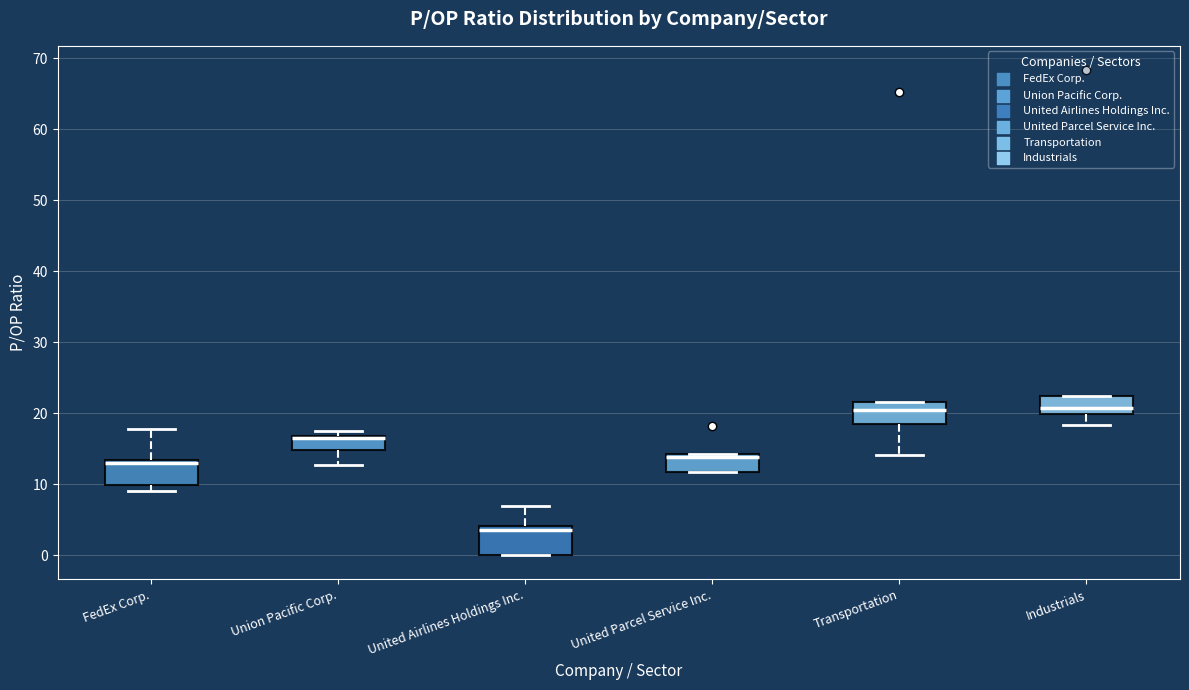

Reading left to right, read every box against the y-axis: the position of its median line, the range the box covers, and the ends of its whiskers. The values are not printed on the chart, so give them approximately, as read against the axis.

FedEx Corp.: median 13 (just below the box's upper edge), box 10 to 13, whiskers 9 to 18
Union Pacific Corp.: median 17 (drawn on the box's upper edge), box 15 to 17, whiskers 13 to 17 (just above the box's upper edge)
United Airlines Holdings Inc.: median 4 (just below the box's upper edge), box 0 to 4, whiskers 0 to 7
United Parcel Service Inc.: median 14 (just below the box's upper edge), box 12 to 14, whiskers 12 to 14
Transportation: median 20, box 19 to 22, whiskers 14 to 22
Industrials: median 21, box 20 to 22, whiskers 18 to 22